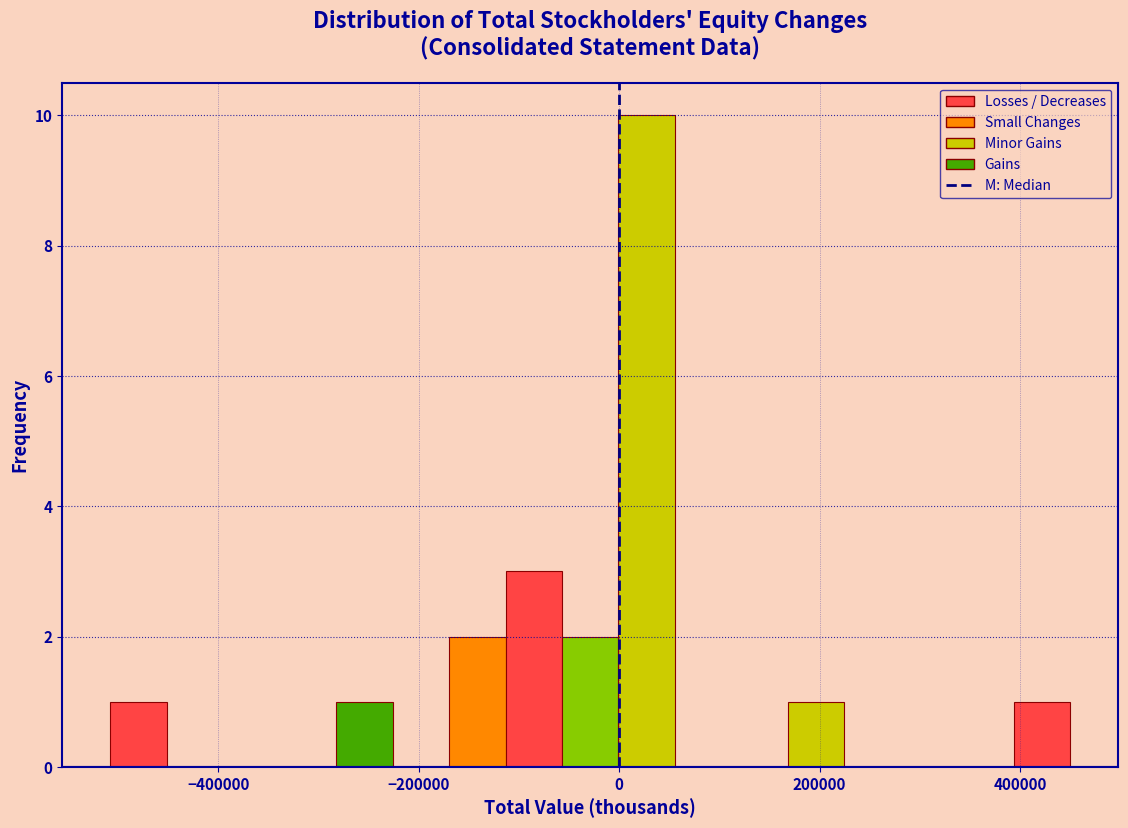

Around what value on the x-axis is the tallest bar? Give the approximate position of its centre, as read against the axis.

20000